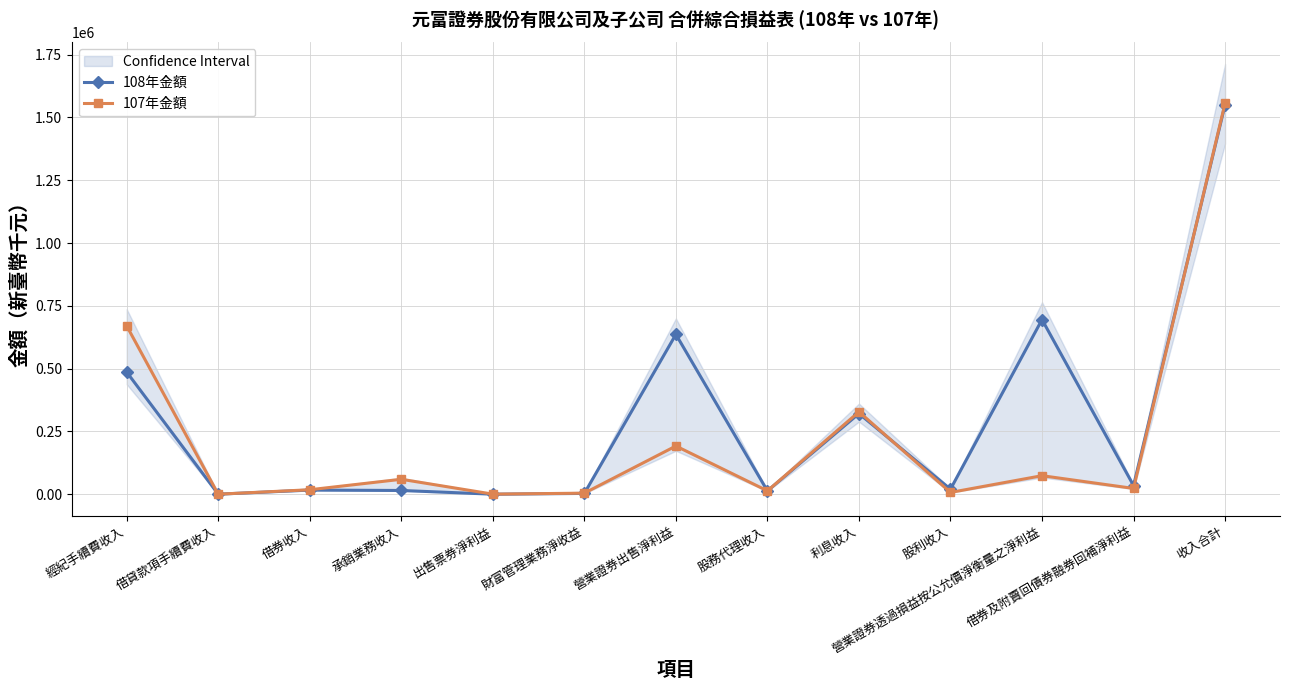

Which category has the lowest value in the 107年金額 series?

借貸款項手續費收入